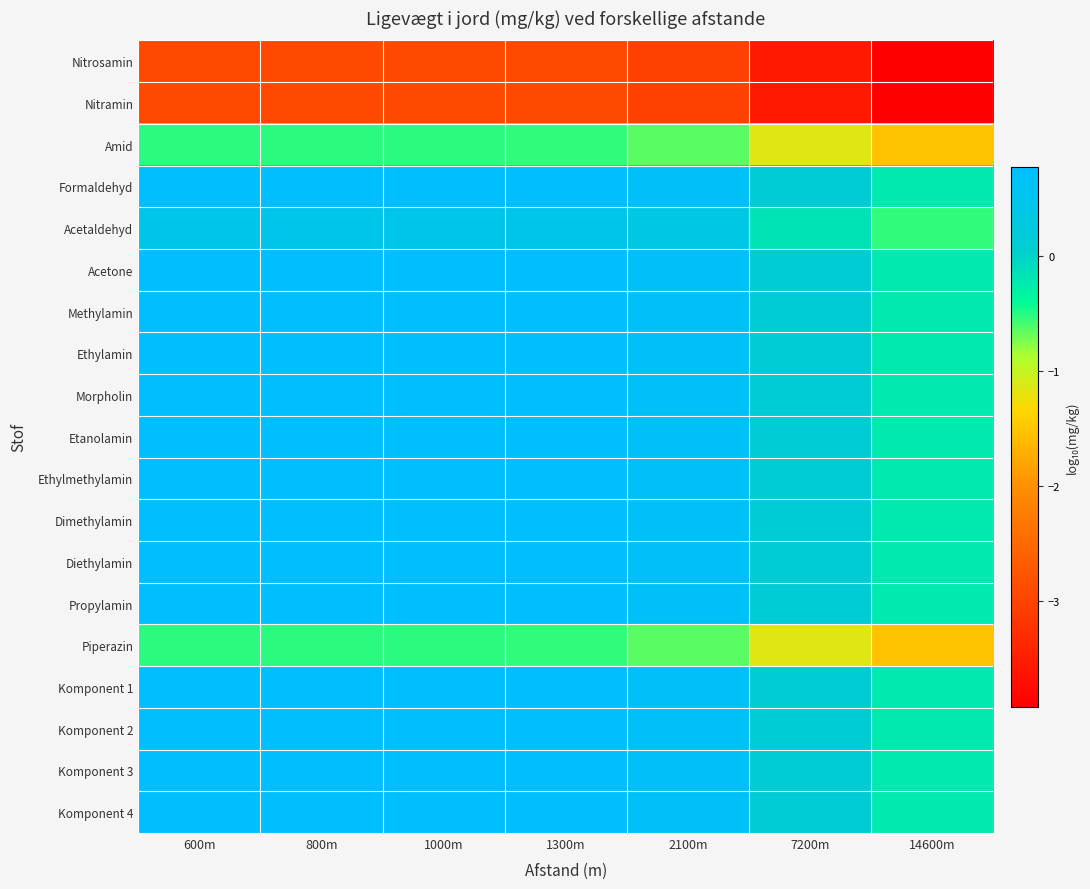

What is the spread (max minus min) of values at 2100m?

3.7